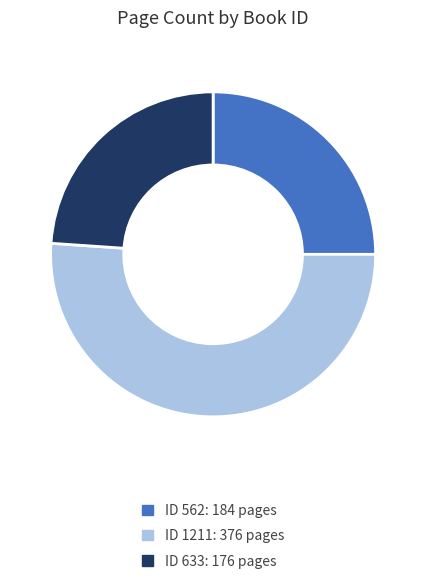

Does any single category account for the majority?

Yes